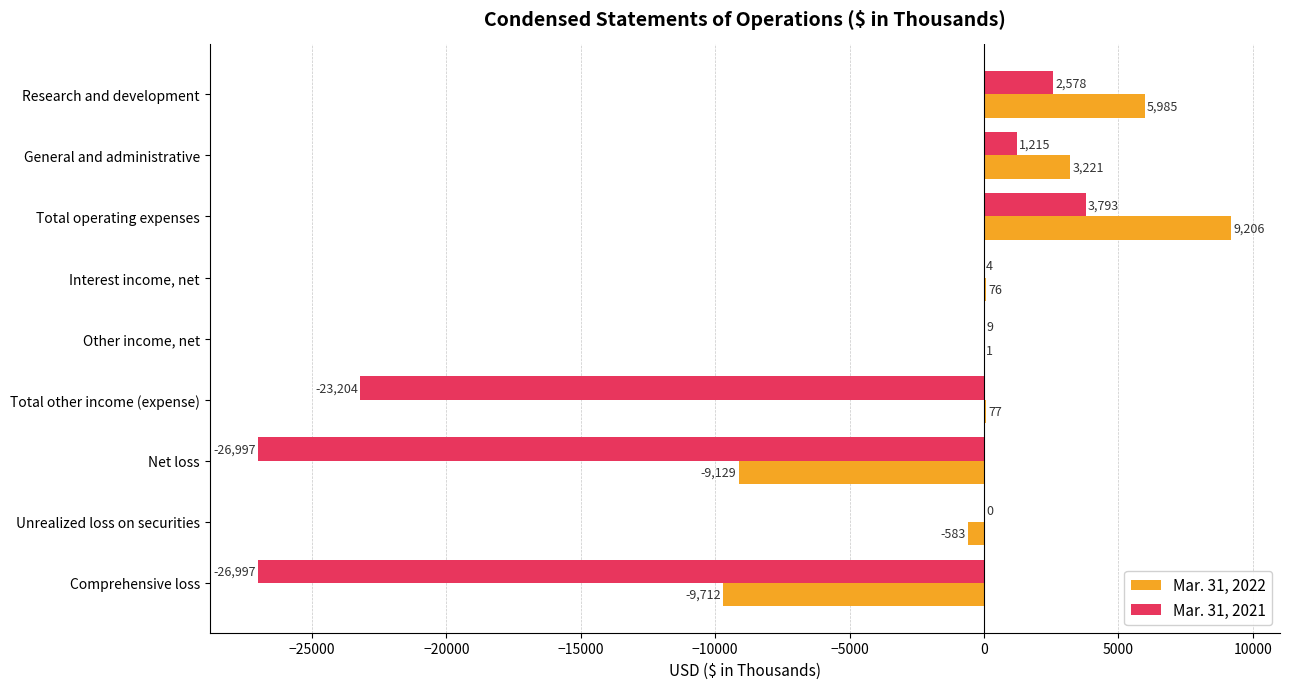

What is the total value across all series at Net loss?

-36126